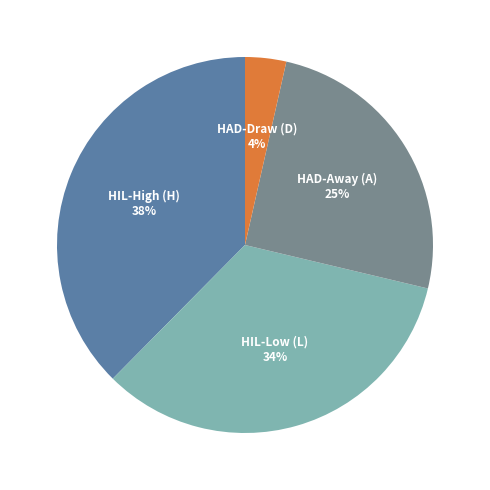

To the nearest percent, what is the difference between the largest and smallest slice percentages?

34%